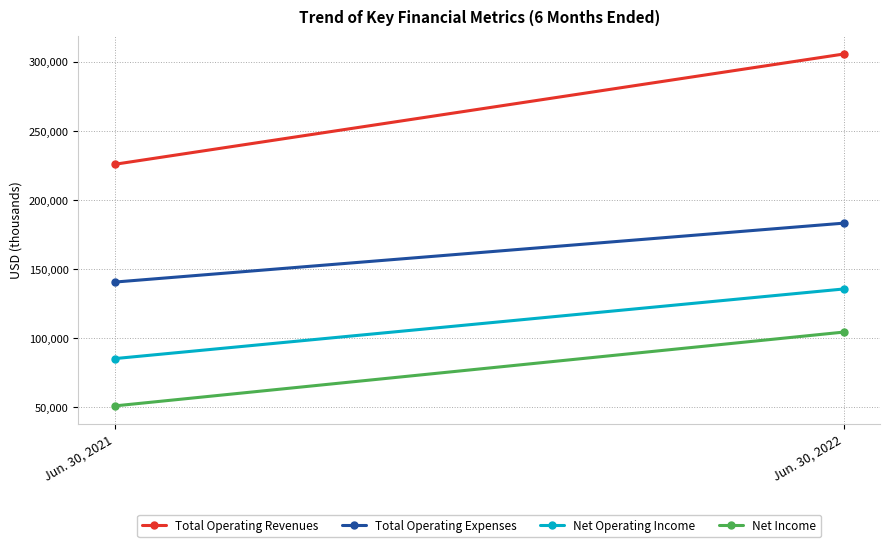

Reading right to left, transcribe all the data shown in this chart.

Total Operating Revenues: Jun. 30, 2022=305686	Jun. 30, 2021=225890
Total Operating Expenses: Jun. 30, 2022=183280	Jun. 30, 2021=140644
Net Operating Income: Jun. 30, 2022=135634	Jun. 30, 2021=85246
Net Income: Jun. 30, 2022=104429	Jun. 30, 2021=51009